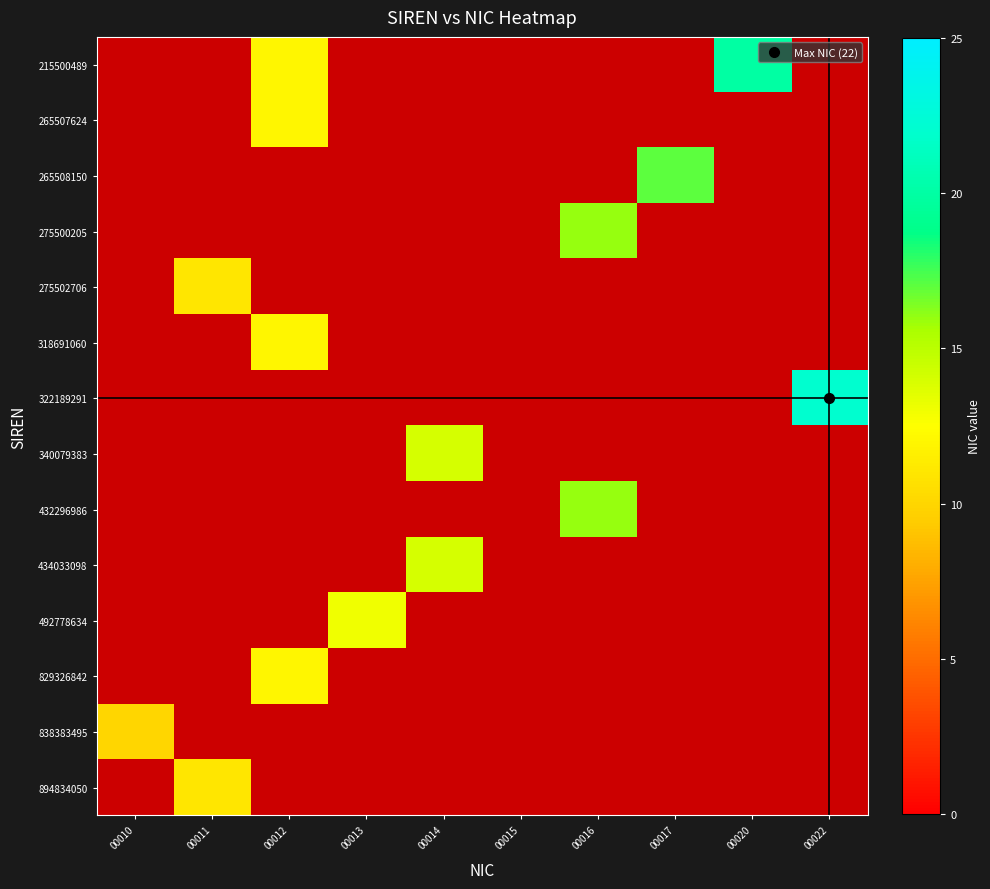

True or false: 318691060 has a value of 8.3 at 00012.

False